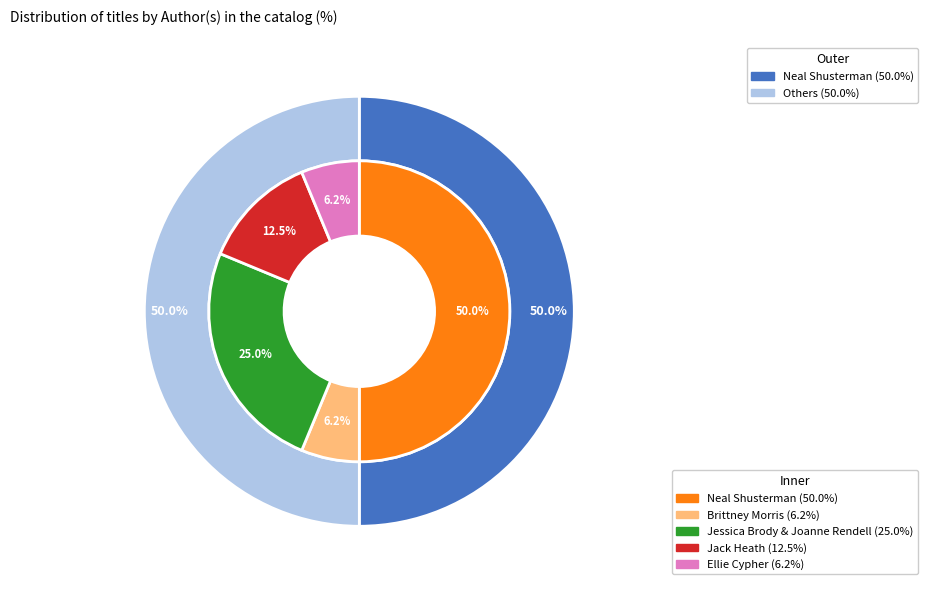

To the nearest percent, what is the difference between the Neal Shusterman and Ellie Cypher slice percentages?

44%